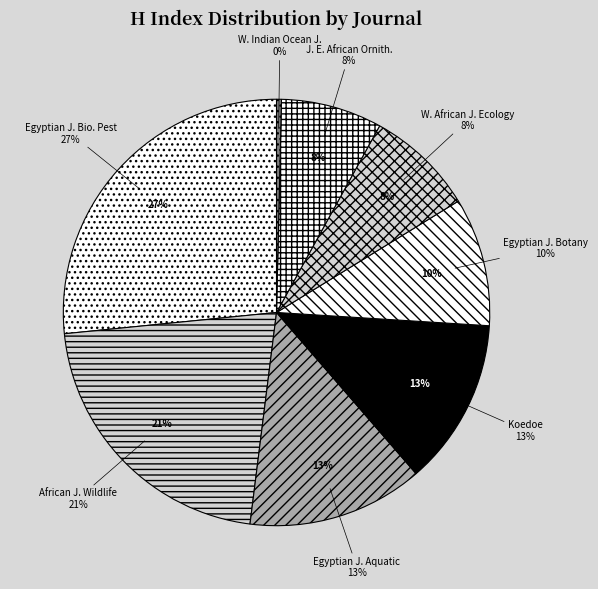

What percentage do Koedoe and Journal of East African Ornithology together represent?

20.3%